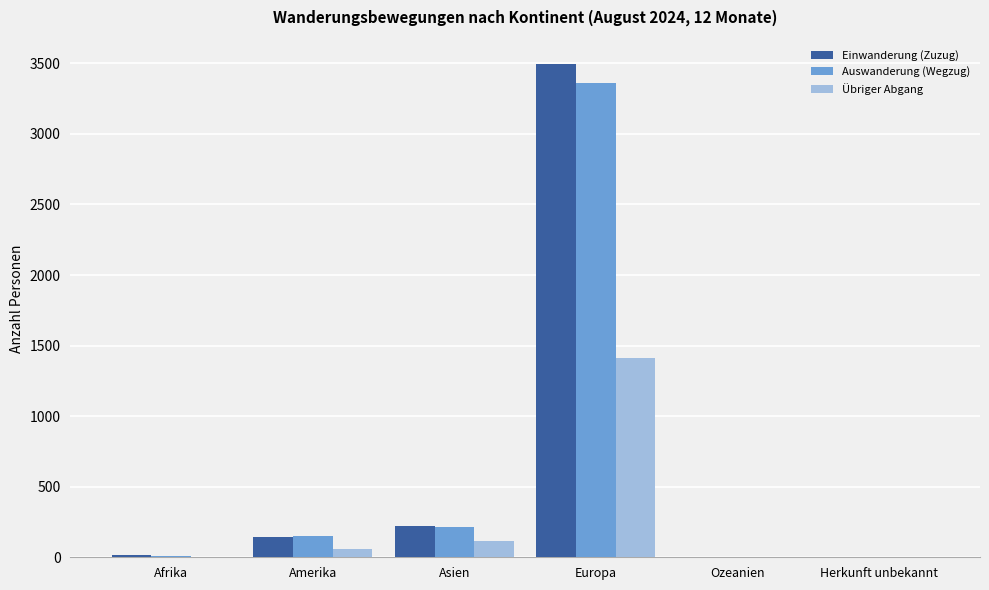

The Übriger Abgang series shows 59 at Amerika. True or false?

True